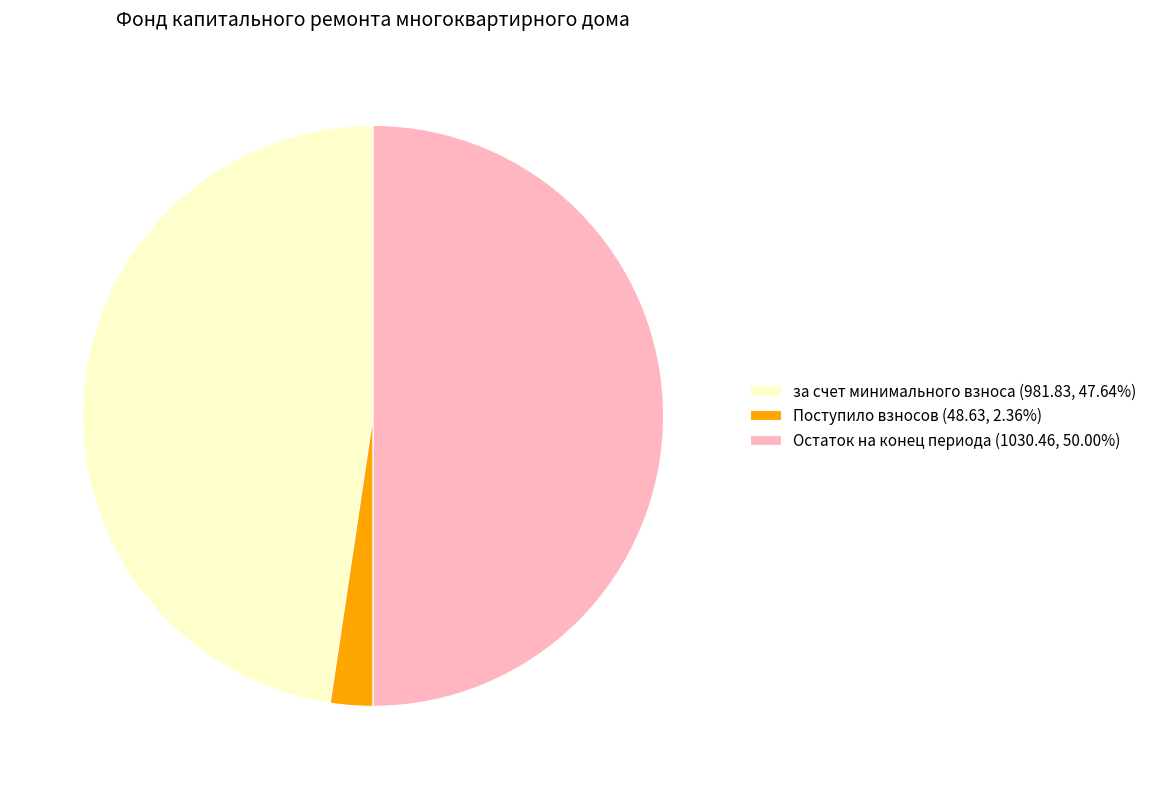

Do за счет минимального взноса (981.83, 47.64%) and Остаток на конец периода (1030.46, 50.00%) together represent more than half of the pie?

Yes